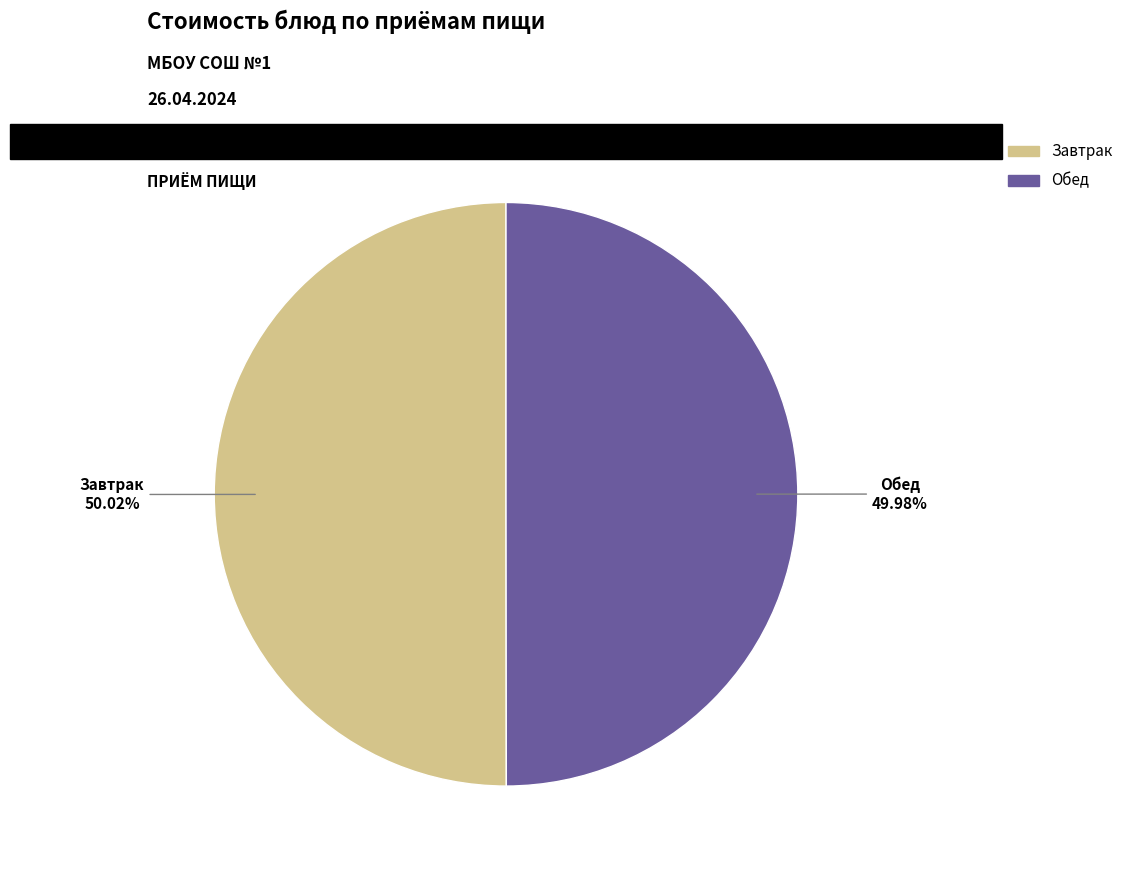

Do Завтрак and Обед together represent more than half of the pie?

Yes